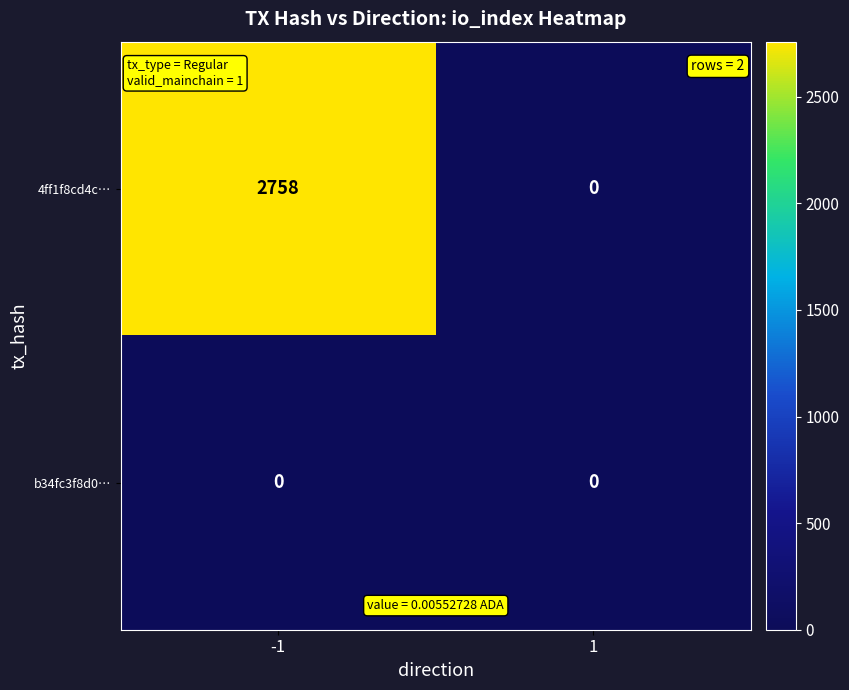

List the series in order of their peak value, highest first.

4ff1f8cd4c…, b34fc3f8d0…